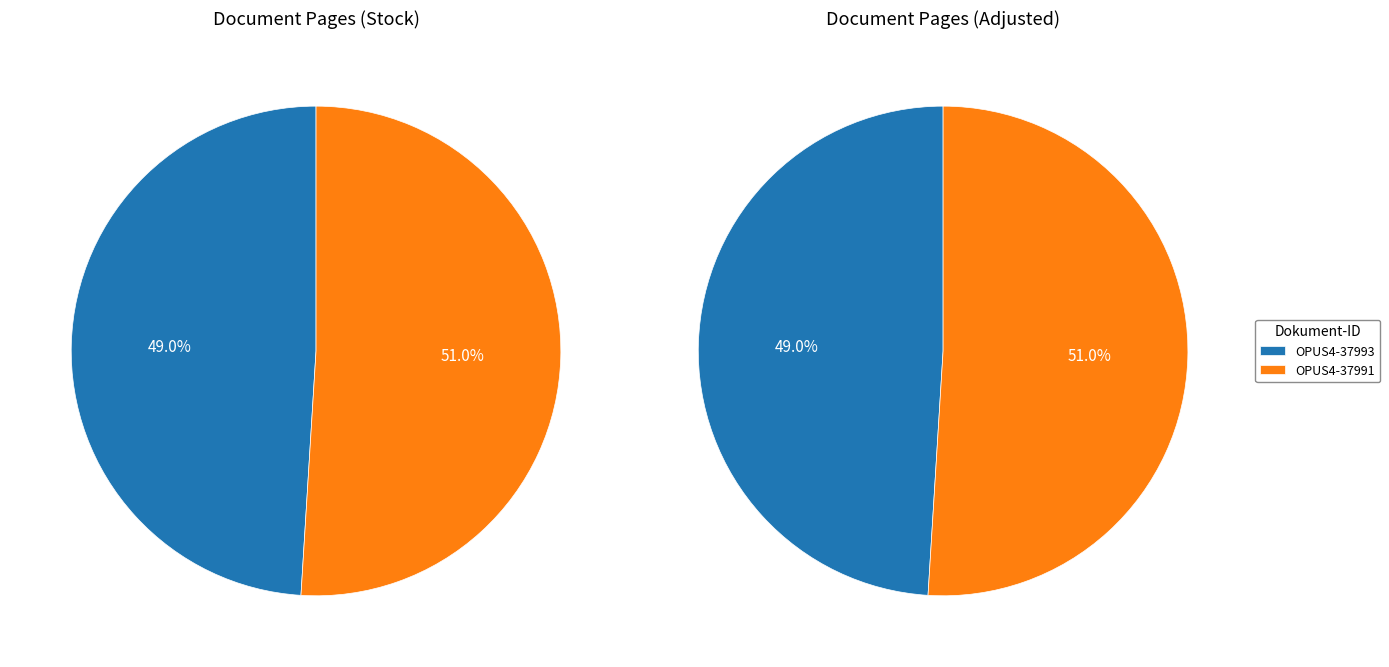

Is it true that OPUS4-37993 is 41% of the pie?

False